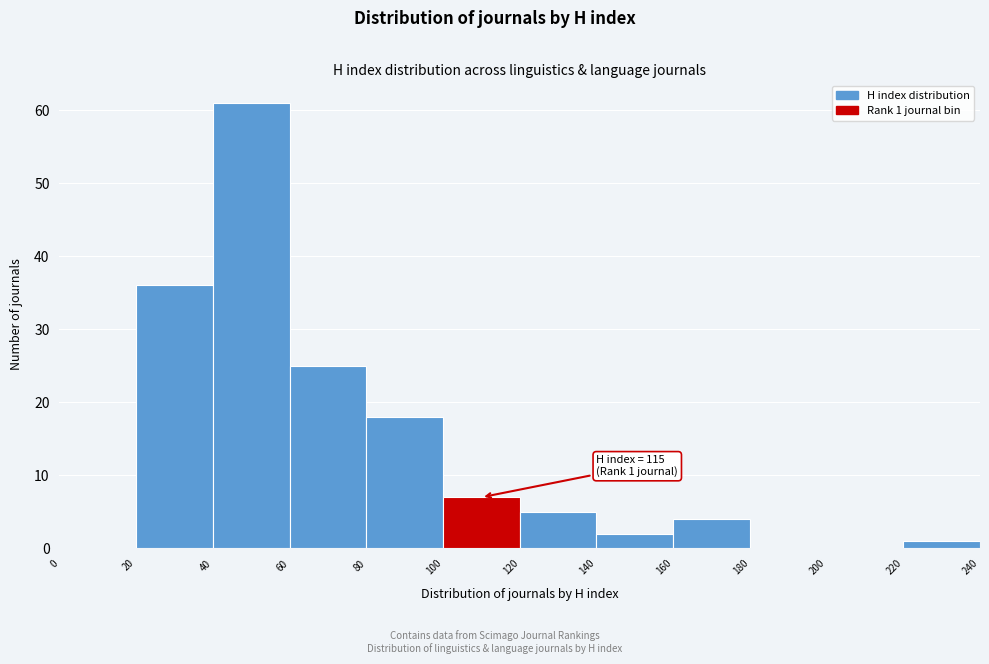

Over which range of the x-axis is the bar tallest?

40 to 60